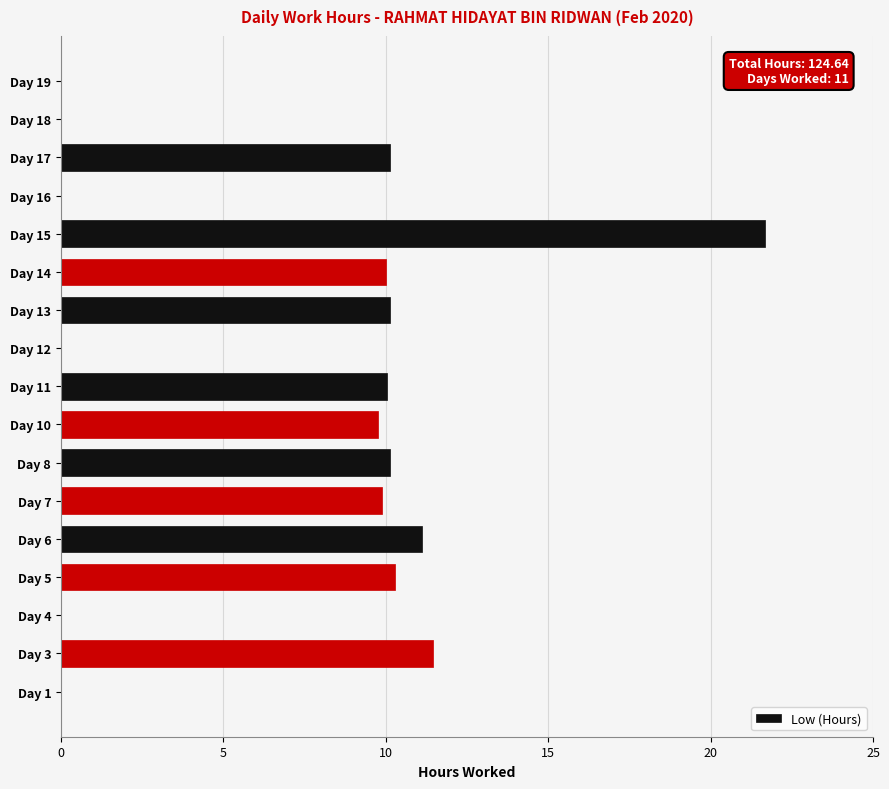

Are the bars horizontal?

Yes